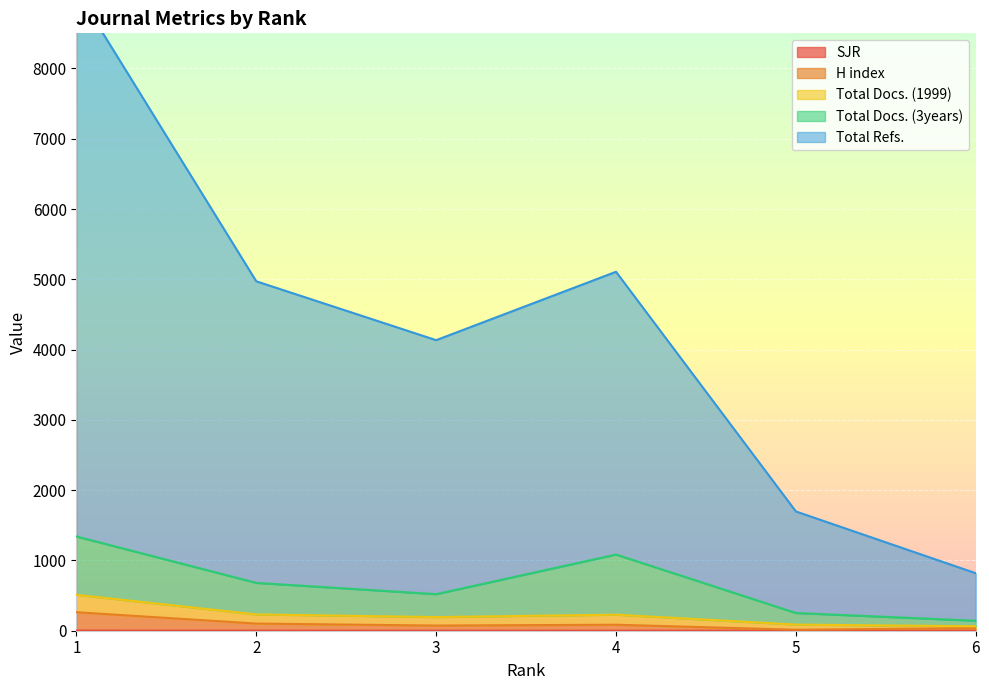

What is the difference between the maximum and minimum values in the SJR series?

1.9